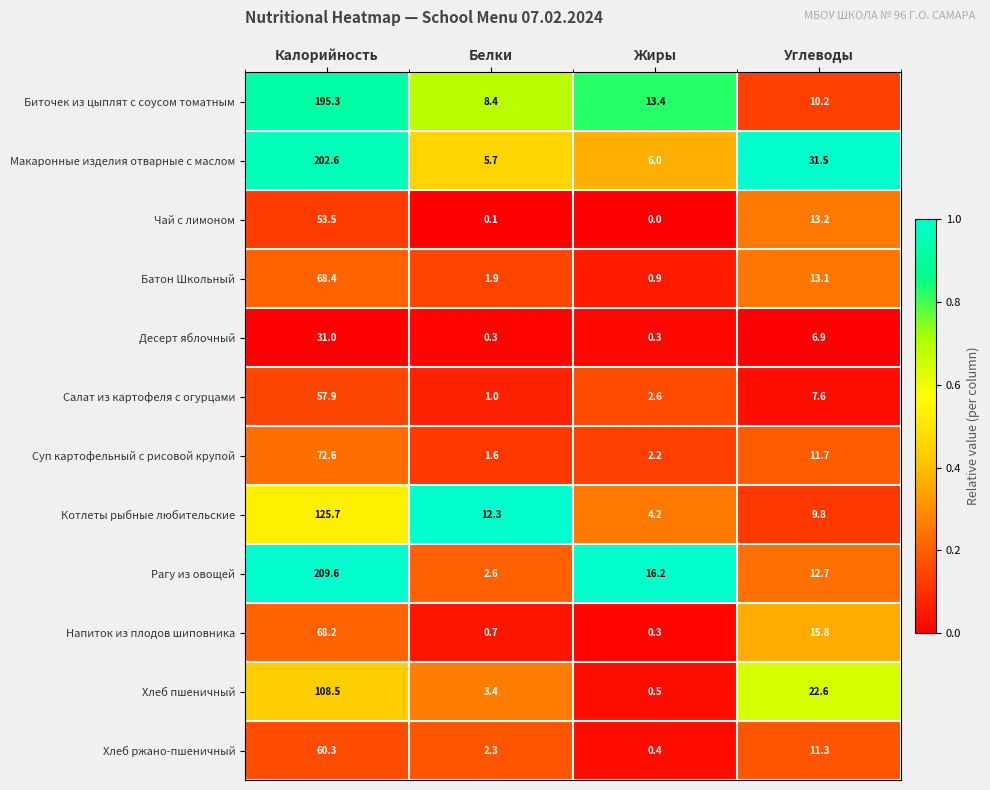

Is it true that Котлеты рыбные любительские equals 12.3 at Белки?

True